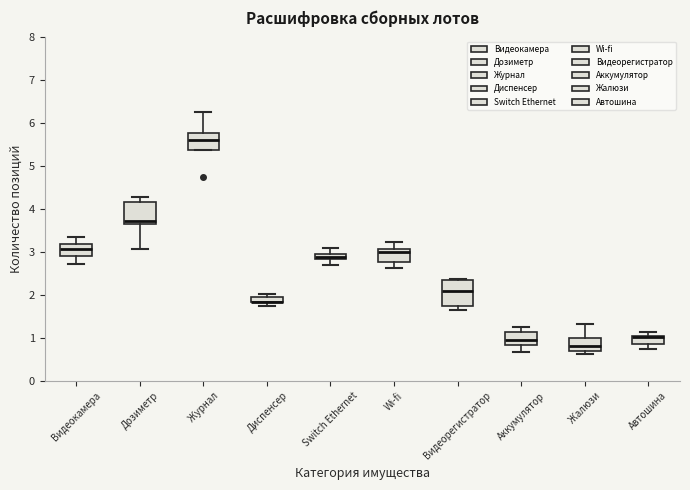

Where is the upper edge of the box for Аккумулятор on the y-axis? The values are not printed on the chart, so give them approximately, as read against the axis.

1.1